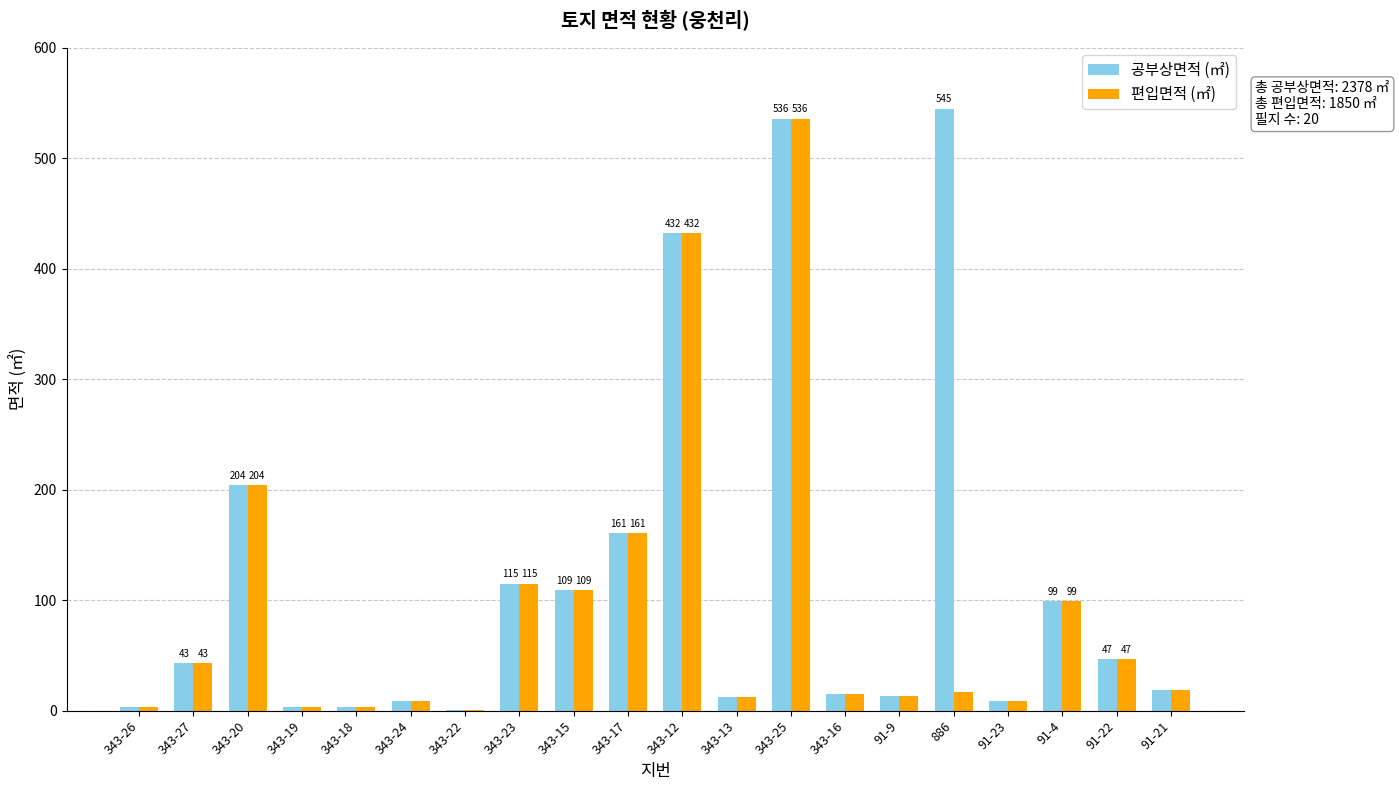

The value of 공부상면적 (㎡) at 886 is 888. True or false?

False